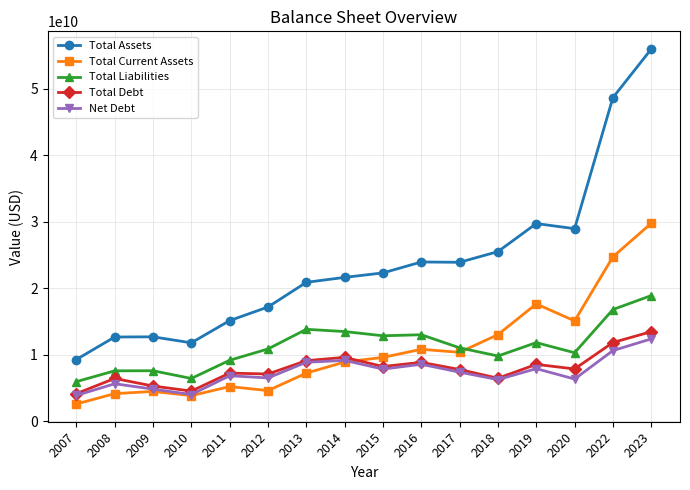

What is the spread (max minus min) of values at 2012?

12572300000